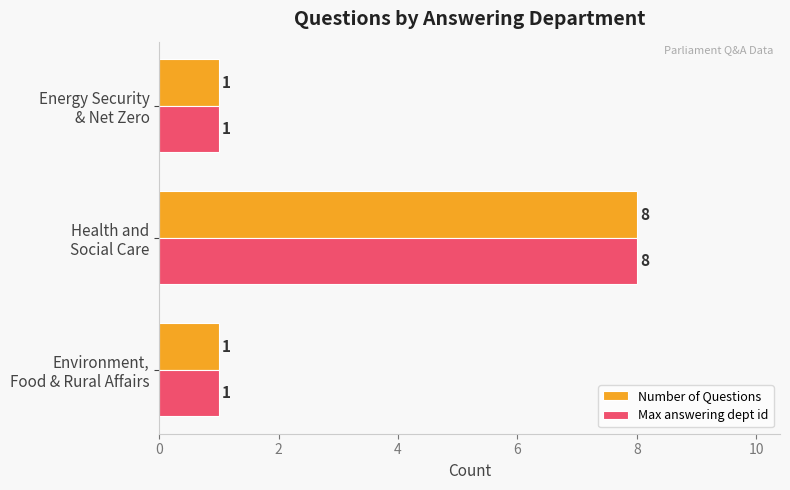

What is the average value of the Max answering dept id series?

3